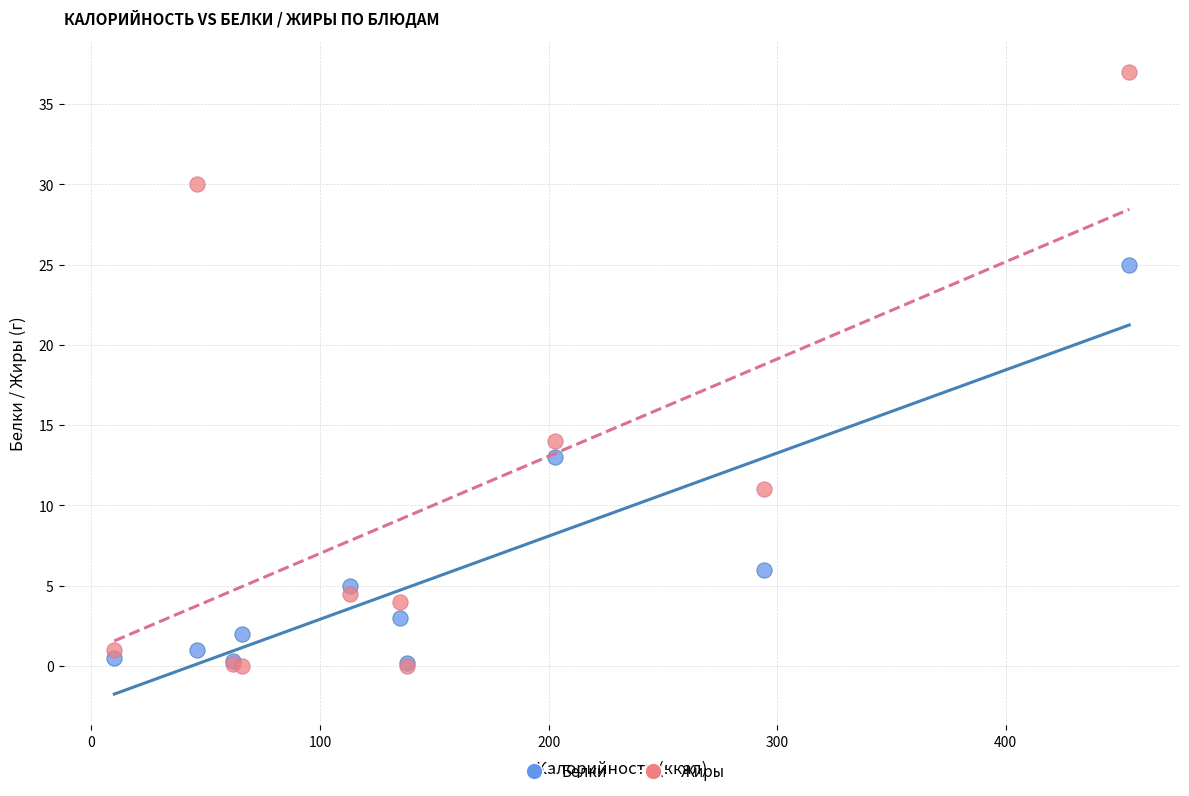

In the Жиры series, what Y value is closest to 18?

14.0